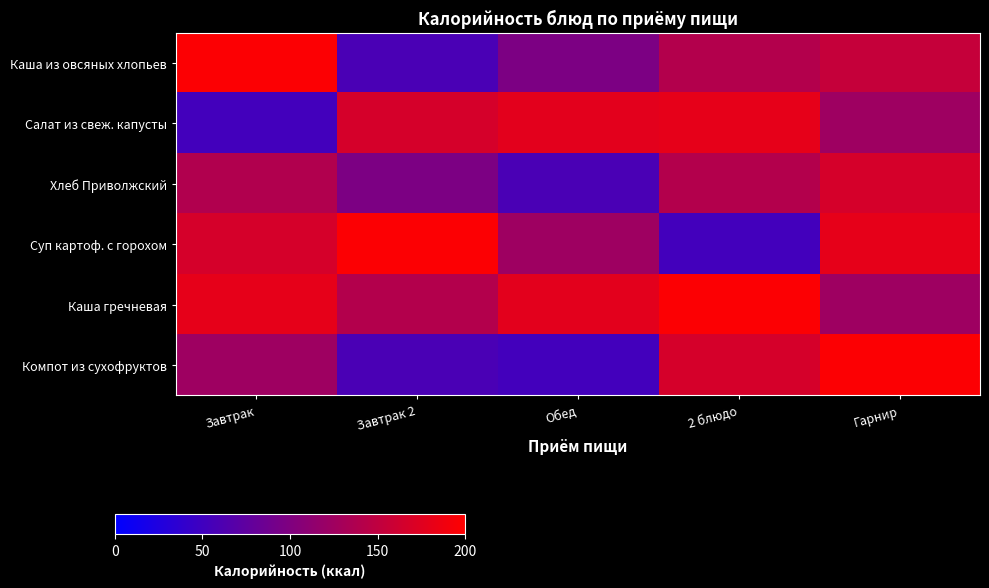

Reading left to right, what are all the values shown in this chart?

Каша из овсяных хлопьев: Завтрак=197.0	Завтрак 2=58.0	Обед=97.0	2 блюдо=140.0	Гарнир=154.0
Салат из свеж. капусты: Завтрак=52.8	Завтрак 2=167.0	Обед=177.4	2 блюдо=180.0	Гарнир=124.0
Хлеб Приволжский: Завтрак=139.0	Завтрак 2=97.0	Обед=58.0	2 блюдо=140.0	Гарнир=167.0
Суп картоф. с горохом: Завтрак=167.0	Завтрак 2=197.0	Обед=124.0	2 блюдо=52.8	Гарнир=180.0
Каша гречневая: Завтрак=180.0	Завтрак 2=140.0	Обед=177.4	2 блюдо=197.0	Гарнир=124.0
Компот из сухофруктов: Завтрак=124.0	Завтрак 2=58.0	Обед=52.8	2 блюдо=167.0	Гарнир=197.0